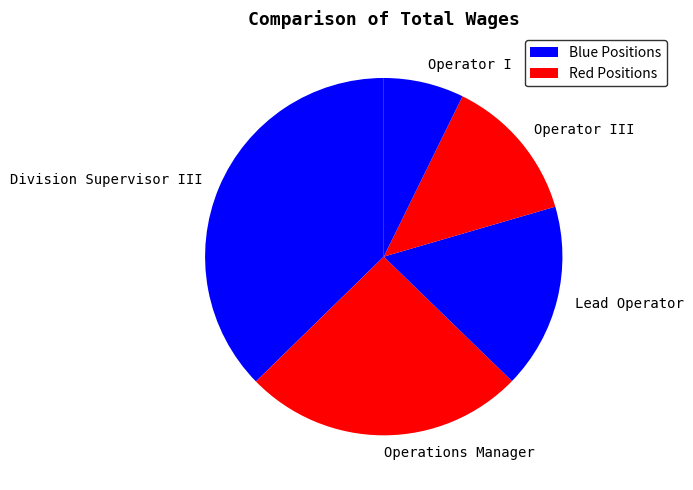

Is it true that Operator III is 13% of the pie?

True